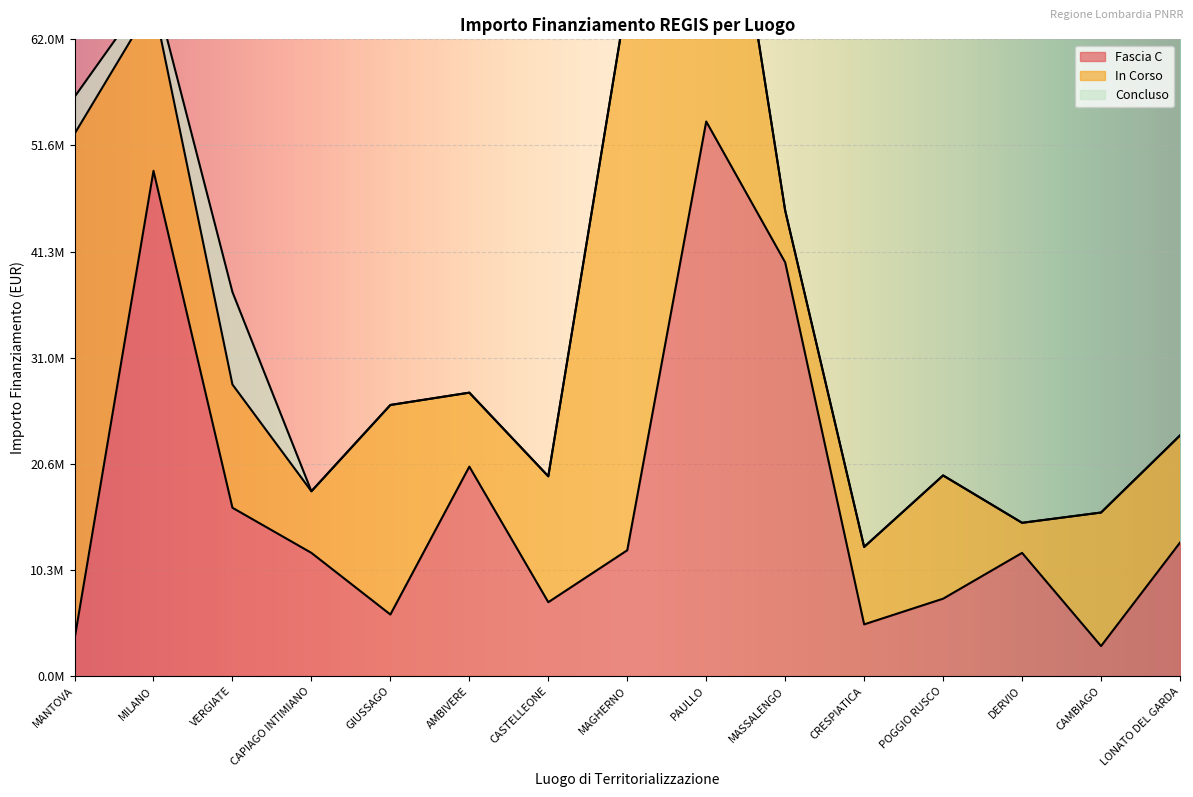

What is the difference between the second highest and second lowest values in the Concluso series?

359776.6